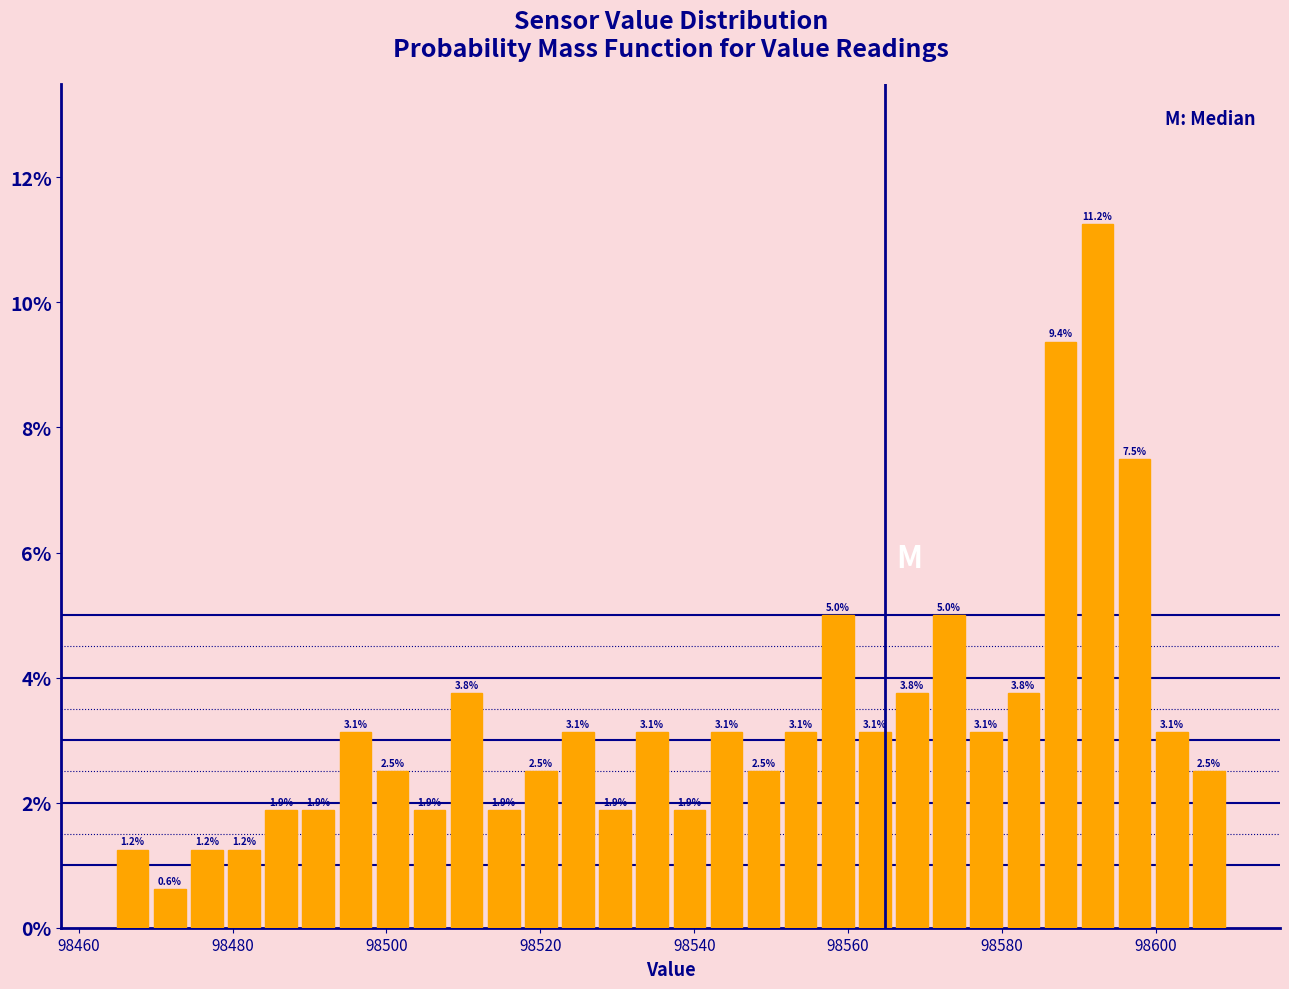

Around what value on the x-axis is the tallest bar? Give the approximate position of its centre, as read against the axis.

98592